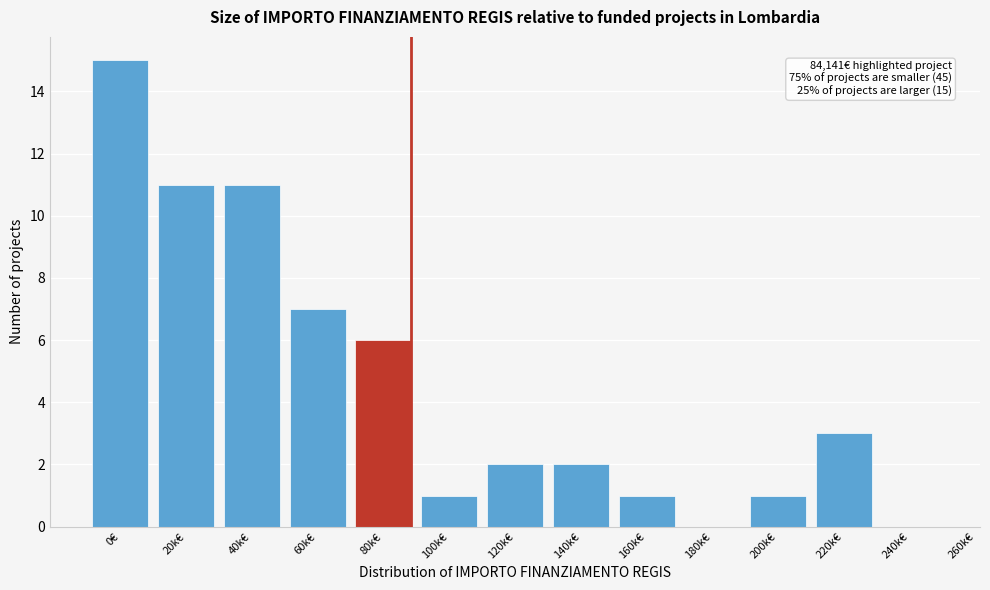

Reading left to right, extract all data points from this chart.

0€=15	20k€=11	40k€=11	60k€=7	80k€=6	100k€=1	120k€=2	140k€=2	160k€=1	180k€=0	200k€=1	220k€=3	240k€=0